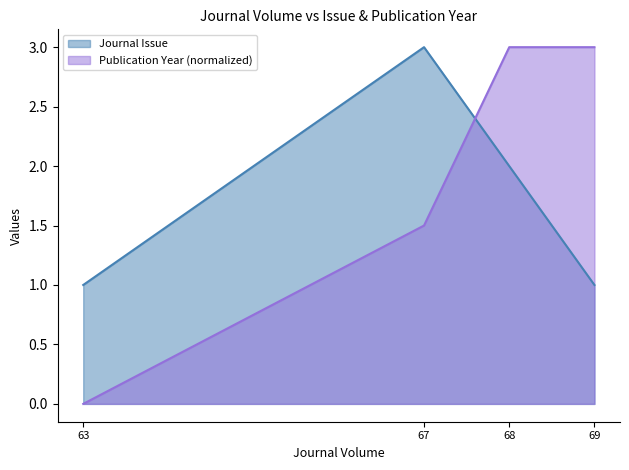

What is the value of the Journal Issue point at the 1st from the left?

1.0